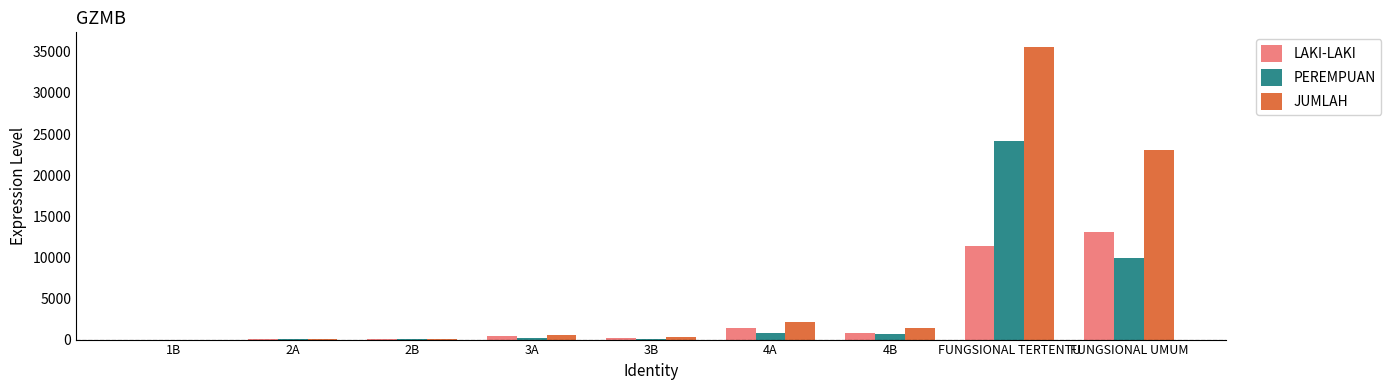

At which category is the sum across all series the highest?

FUNGSIONAL TERTENTU